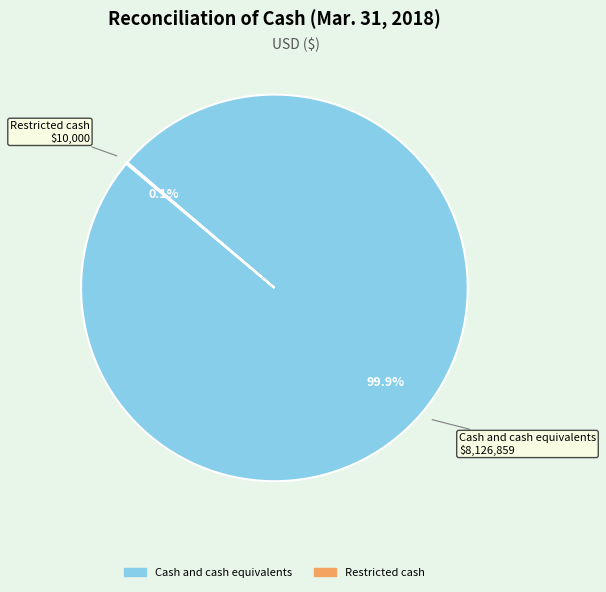

Does any single category account for the majority?

Yes